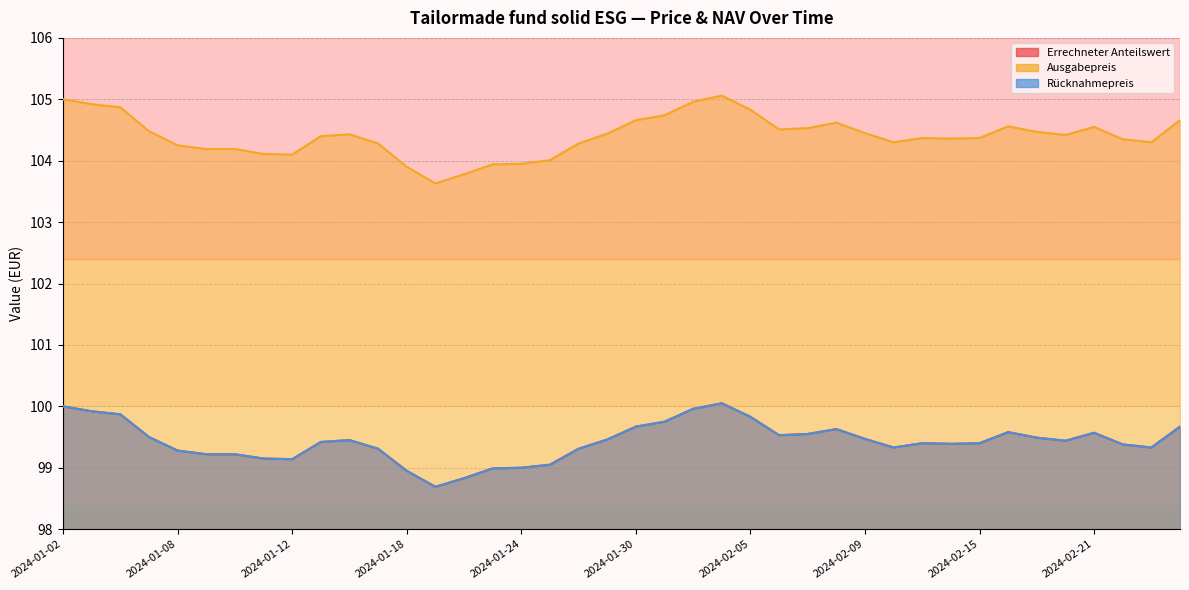

Reading right to left, transcribe all the data shown in this chart.

Errechneter Anteilswert: 2024-02-26=99.7	2024-02-23=99.3	2024-02-22=99.4	2024-02-21=99.6	2024-02-20=99.4	2024-02-19=99.5	2024-02-16=99.6	2024-02-15=99.4	2024-02-14=99.4	2024-02-13=99.4	2024-02-12=99.3	2024-02-09=99.5	2024-02-08=99.6	2024-02-07=99.5	2024-02-06=99.5	2024-02-05=99.8	2024-02-02=100.0	2024-02-01=100.0	2024-01-31=99.8	2024-01-30=99.7	2024-01-29=99.5	2024-01-26=99.3	2024-01-25=99.0	2024-01-24=99.0	2024-01-23=99.0	2024-01-22=98.8	2024-01-19=98.7	2024-01-18=99.0	2024-01-17=99.3	2024-01-16=99.5	2024-01-15=99.4	2024-01-12=99.1	2024-01-11=99.2	2024-01-10=99.2	2024-01-09=99.2	2024-01-08=99.3	2024-01-05=99.5	2024-01-04=99.9	2024-01-03=99.9	2024-01-02=100.0
Ausgabepreis: 2024-02-26=104.7	2024-02-23=104.3	2024-02-22=104.3	2024-02-21=104.5	2024-02-20=104.4	2024-02-19=104.5	2024-02-16=104.6	2024-02-15=104.4	2024-02-14=104.4	2024-02-13=104.4	2024-02-12=104.3	2024-02-09=104.5	2024-02-08=104.6	2024-02-07=104.5	2024-02-06=104.5	2024-02-05=104.8	2024-02-02=105.1	2024-02-01=105.0	2024-01-31=104.7	2024-01-30=104.7	2024-01-29=104.4	2024-01-26=104.3	2024-01-25=104.0	2024-01-24=104.0	2024-01-23=103.9	2024-01-22=103.8	2024-01-19=103.6	2024-01-18=103.9	2024-01-17=104.3	2024-01-16=104.4	2024-01-15=104.4	2024-01-12=104.1	2024-01-11=104.1	2024-01-10=104.2	2024-01-09=104.2	2024-01-08=104.2	2024-01-05=104.5	2024-01-04=104.9	2024-01-03=104.9	2024-01-02=105.0
Rücknahmepreis: 2024-02-26=99.7	2024-02-23=99.3	2024-02-22=99.4	2024-02-21=99.6	2024-02-20=99.4	2024-02-19=99.5	2024-02-16=99.6	2024-02-15=99.4	2024-02-14=99.4	2024-02-13=99.4	2024-02-12=99.3	2024-02-09=99.5	2024-02-08=99.6	2024-02-07=99.5	2024-02-06=99.5	2024-02-05=99.8	2024-02-02=100.0	2024-02-01=100.0	2024-01-31=99.8	2024-01-30=99.7	2024-01-29=99.5	2024-01-26=99.3	2024-01-25=99.0	2024-01-24=99.0	2024-01-23=99.0	2024-01-22=98.8	2024-01-19=98.7	2024-01-18=99.0	2024-01-17=99.3	2024-01-16=99.5	2024-01-15=99.4	2024-01-12=99.1	2024-01-11=99.2	2024-01-10=99.2	2024-01-09=99.2	2024-01-08=99.3	2024-01-05=99.5	2024-01-04=99.9	2024-01-03=99.9	2024-01-02=100.0